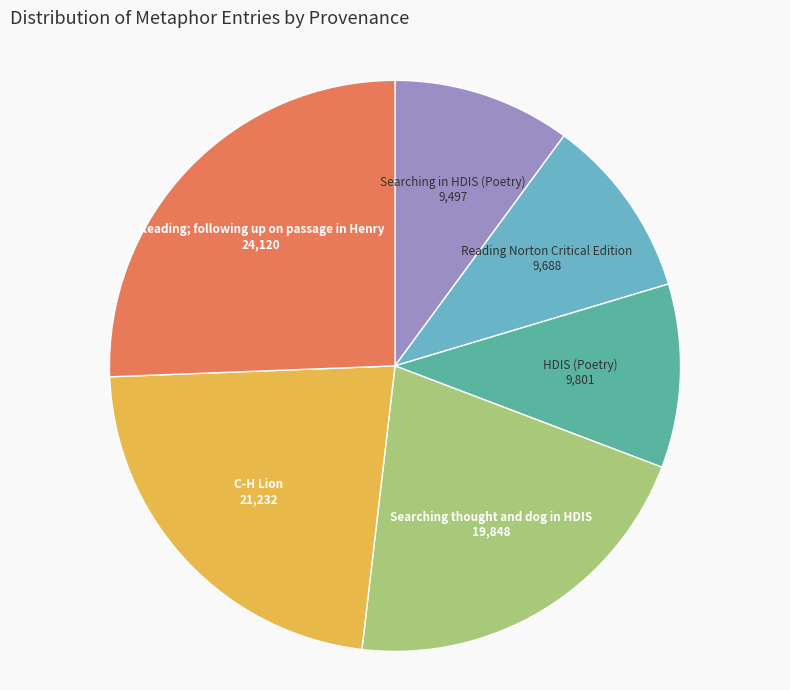

Does any single category account for the majority?

No